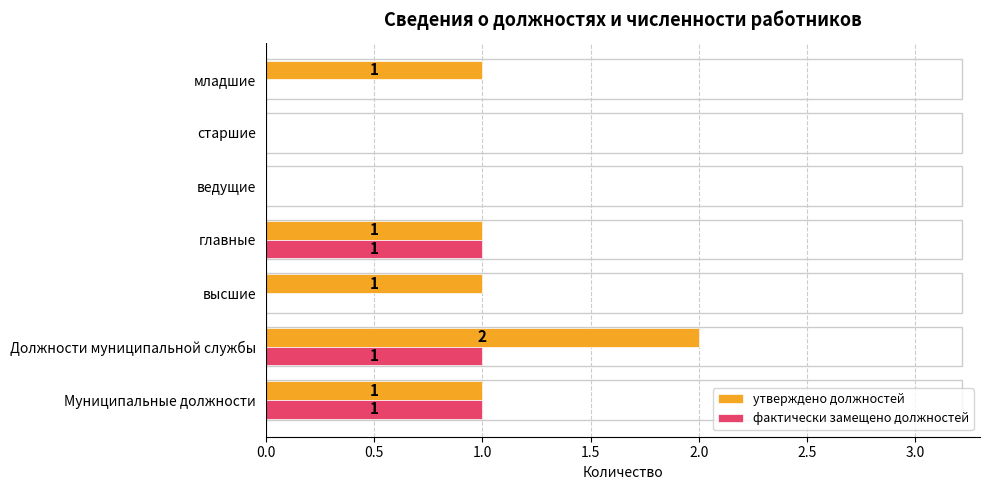

How many фактически замещено должностей values are between 0 and 1?

7